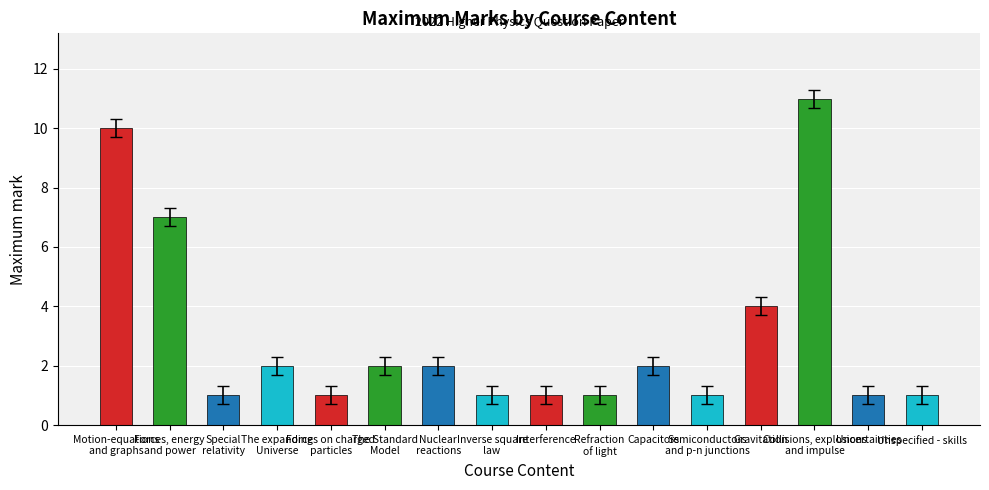

What is the sum of all values?

48